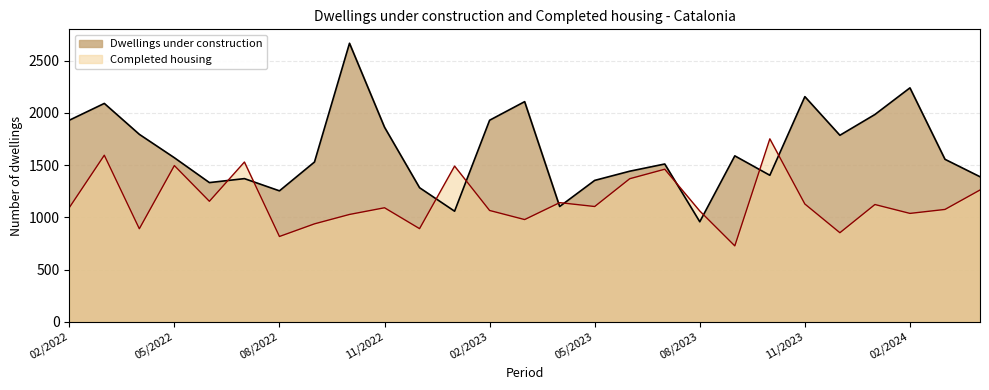

How many times do Dwellings under construction and Completed housing cross each other?

10